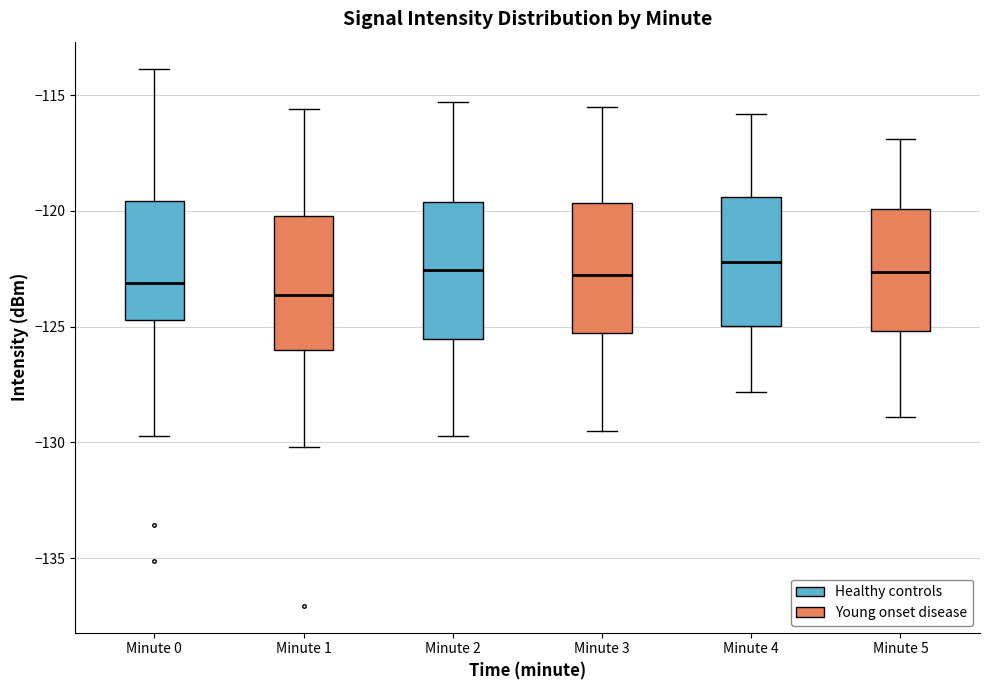

Reading left to right, transcribe this box plot: for each box, give where its median line is, the range the box spans, and where its two whiskers end, as read against the y-axis. The values are not printed on the chart, so give them approximately, as read against the axis.

Minute 0: median -123.0, box -124.5 to -119.5, whiskers -129.5 to -114.0
Minute 1: median -123.5, box -126.0 to -120.0, whiskers -130.0 to -115.5
Minute 2: median -122.5, box -125.5 to -119.5, whiskers -129.5 to -115.5
Minute 3: median -122.5, box -125.5 to -119.5, whiskers -129.5 to -115.5
Minute 4: median -122.0, box -125.0 to -119.5, whiskers -128.0 to -116.0
Minute 5: median -122.5, box -125.0 to -120.0, whiskers -129.0 to -117.0